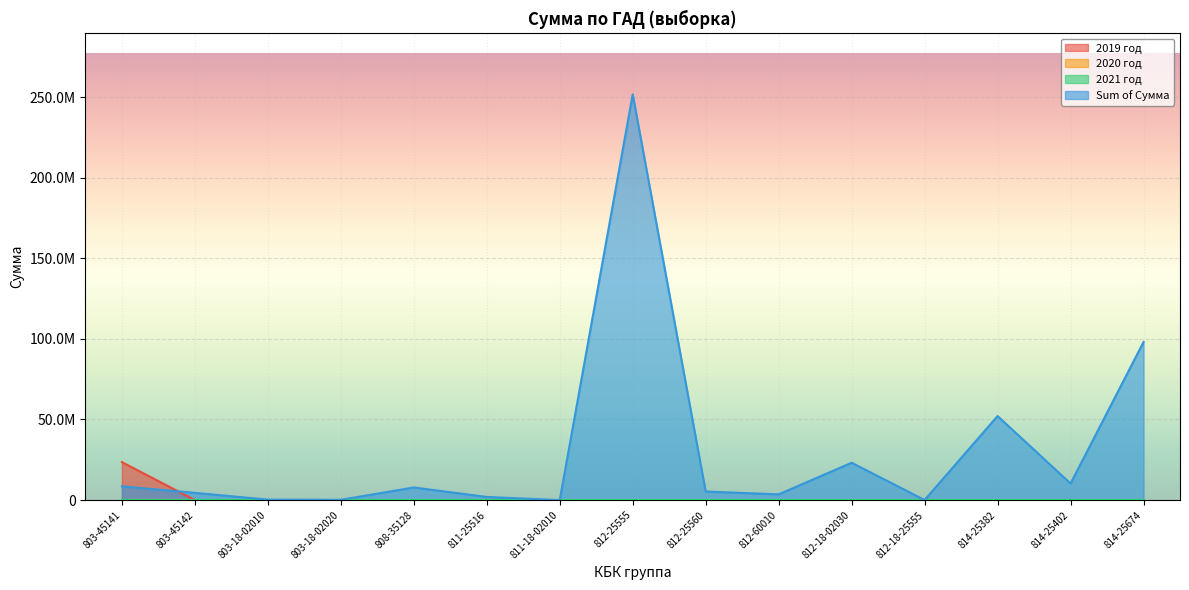

What is the difference between the Sum of Сумма values at 808-35128 and 814-25402?

2457800.0